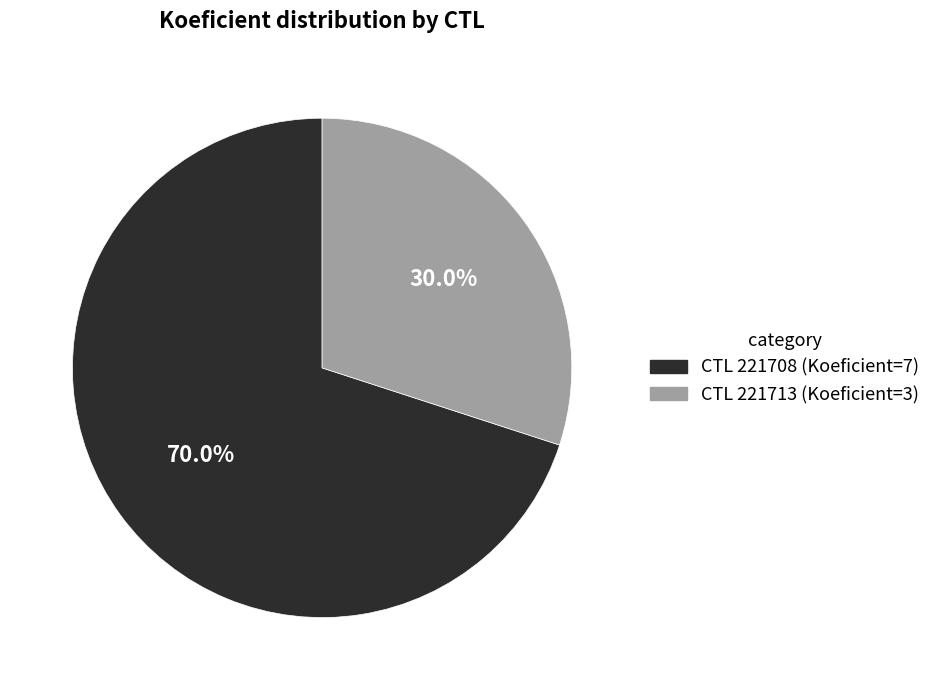

Does any single category account for the majority?

Yes